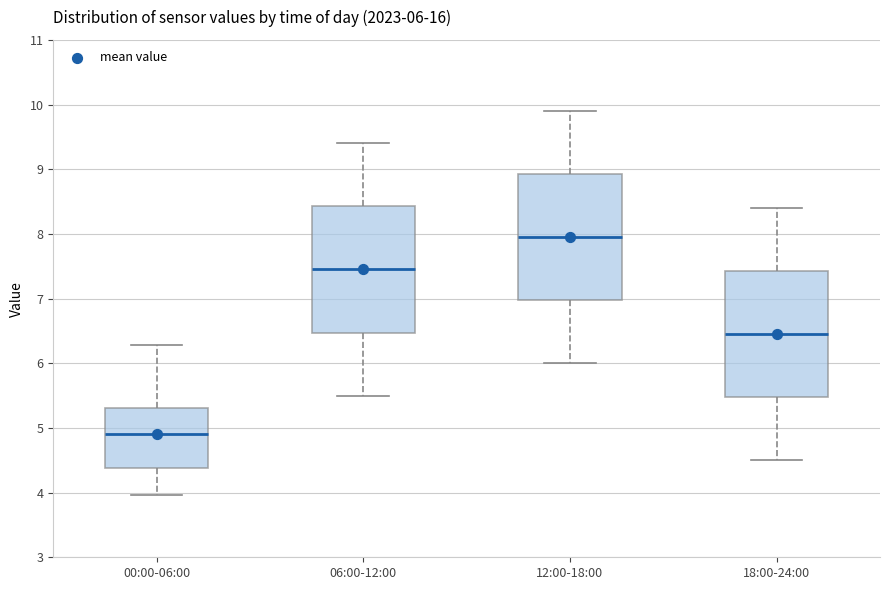

Which box has the lowest median line?

00:00-06:00